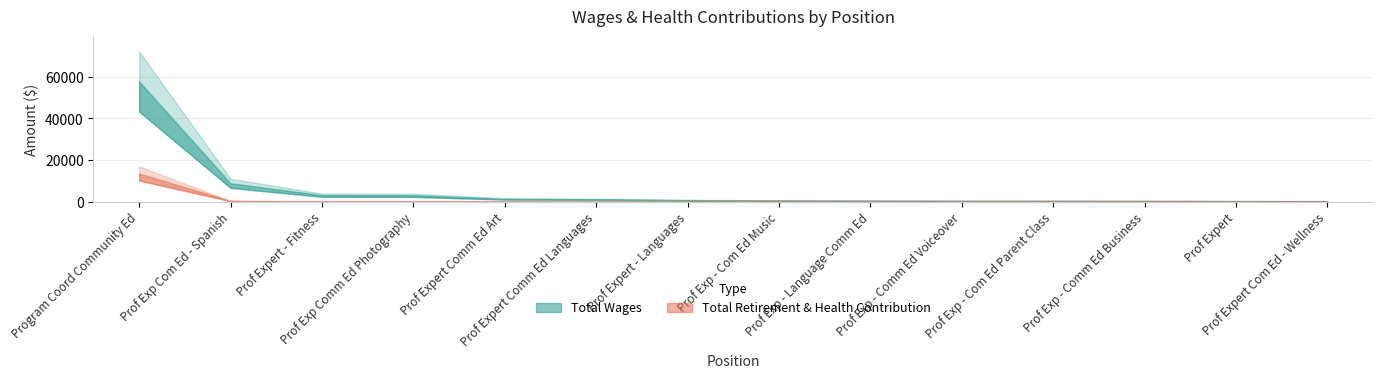

What is the total value across all series at Prof Exp - Com Ed Music?

510